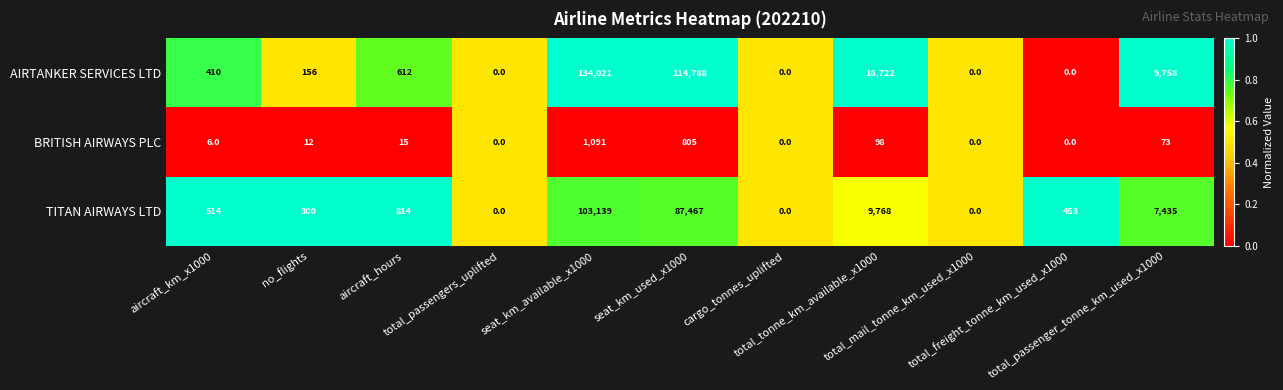

What is the sum of all AIRTANKER SERVICES LTD values?

276467